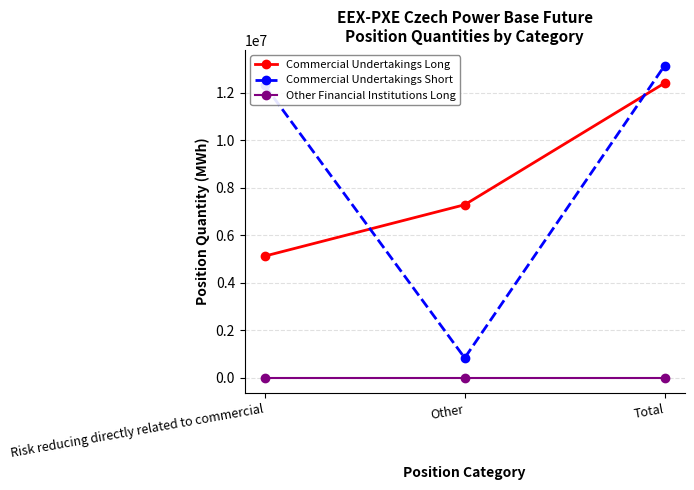

At which category is the sum across all series the highest?

Total